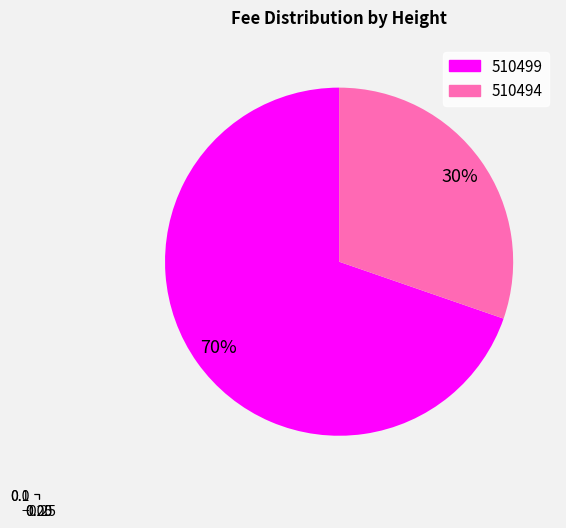

Which slice is the largest?

510499